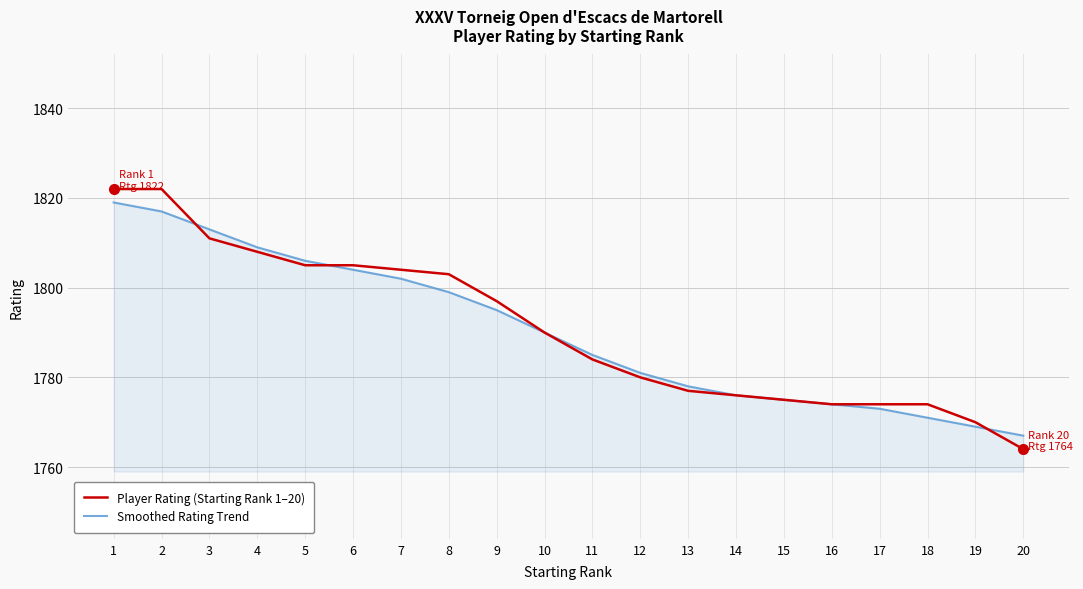

Is it true that Smoothed Rating Trend equals 1781 at 12?

True